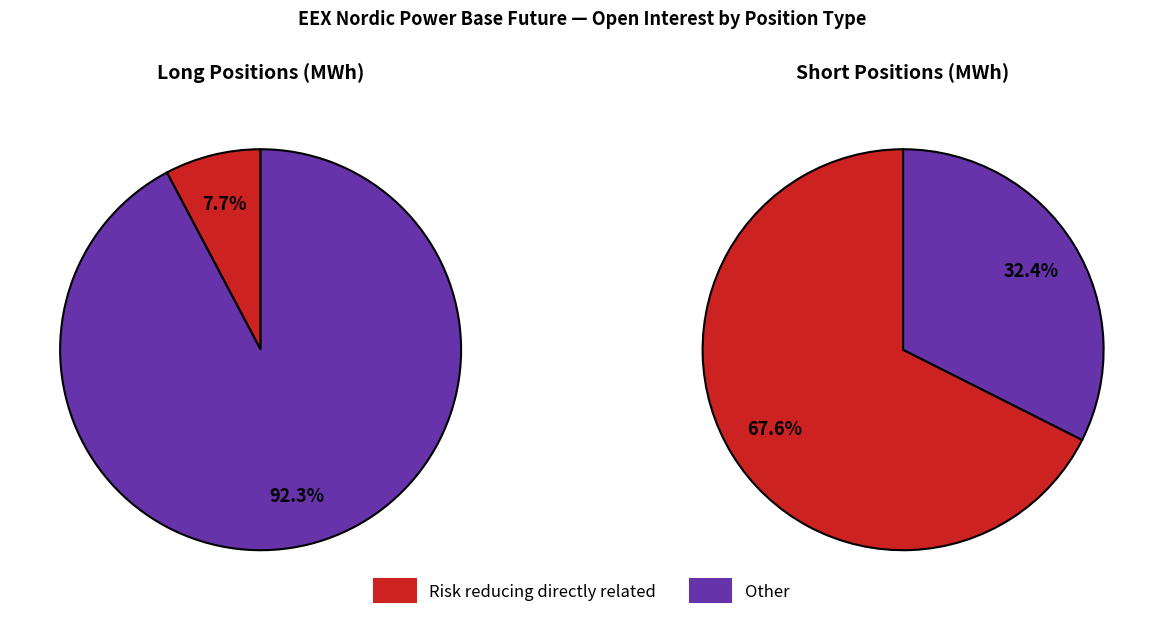

Which series has the widest spread of values?

Long